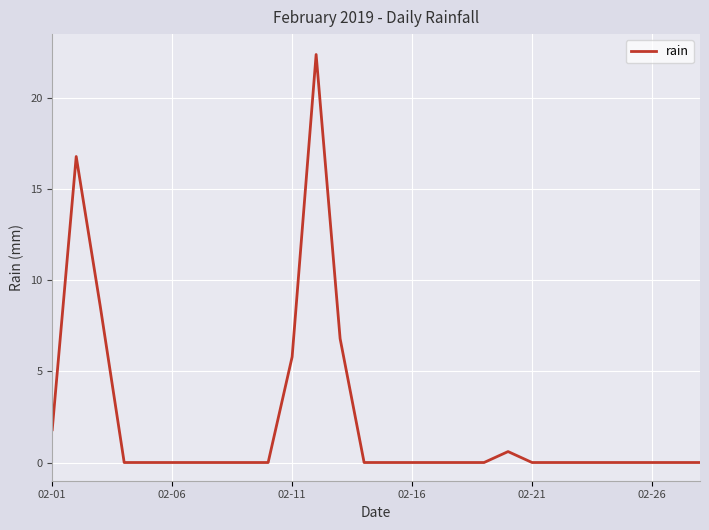

What is the greatest value displayed?

22.4